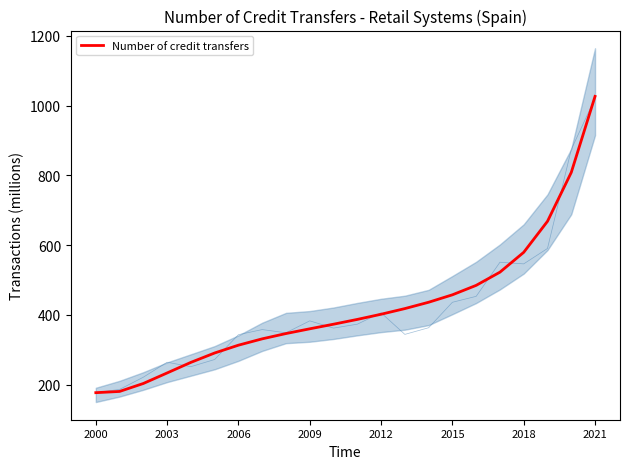

Count the number of data series in this chart.

1